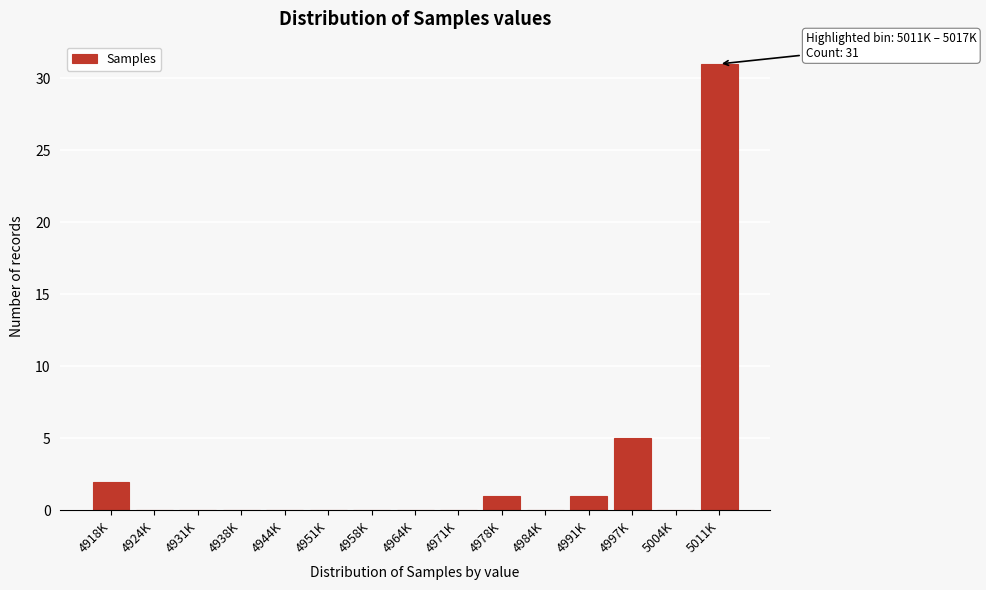

Reading left to right, transcribe all the data shown in this chart.

4918K=2	4924K=0	4931K=0	4938K=0	4944K=0	4951K=0	4958K=0	4964K=0	4971K=0	4978K=1	4984K=0	4991K=1	4997K=5	5004K=0	5011K=31